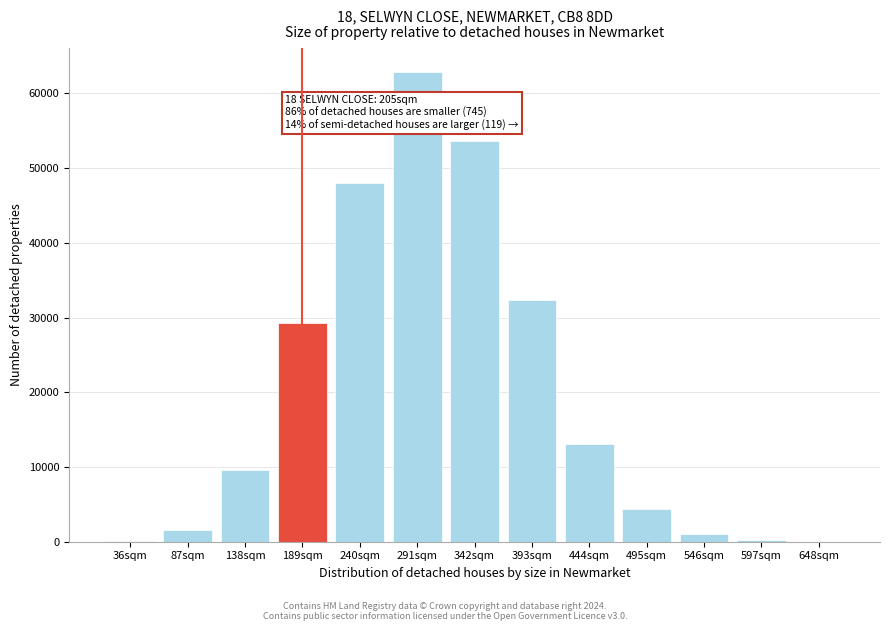

Is it true that the value at 189sqm is 9968?

False